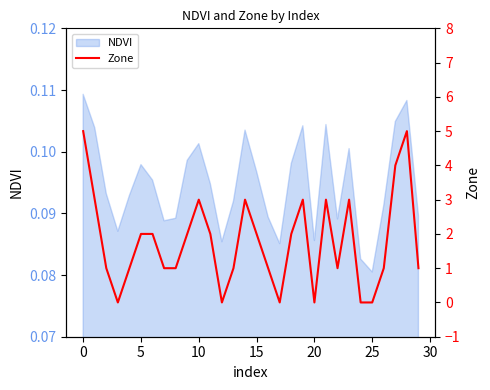

Where is NDVI nearest to the value 0?

25